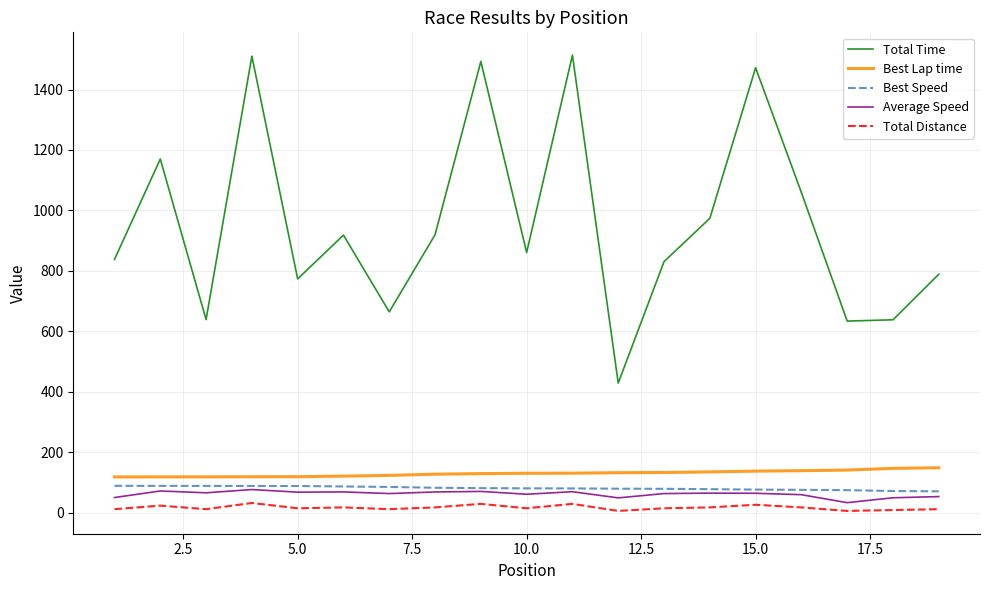

True or false: Total Distance has more than 1 points higher than both neighbors.

True